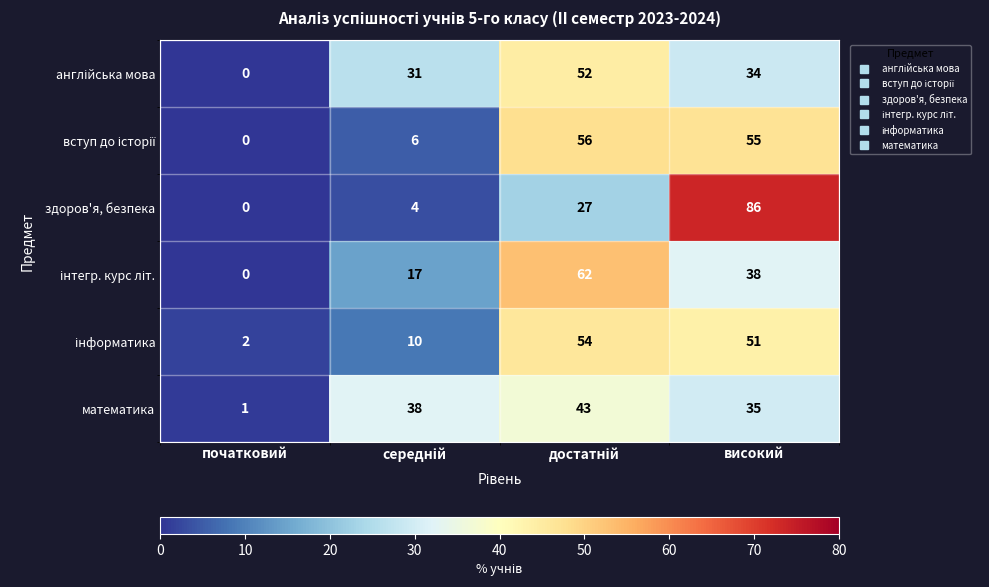

Which series has the widest spread of values?

здоров'я, безпека